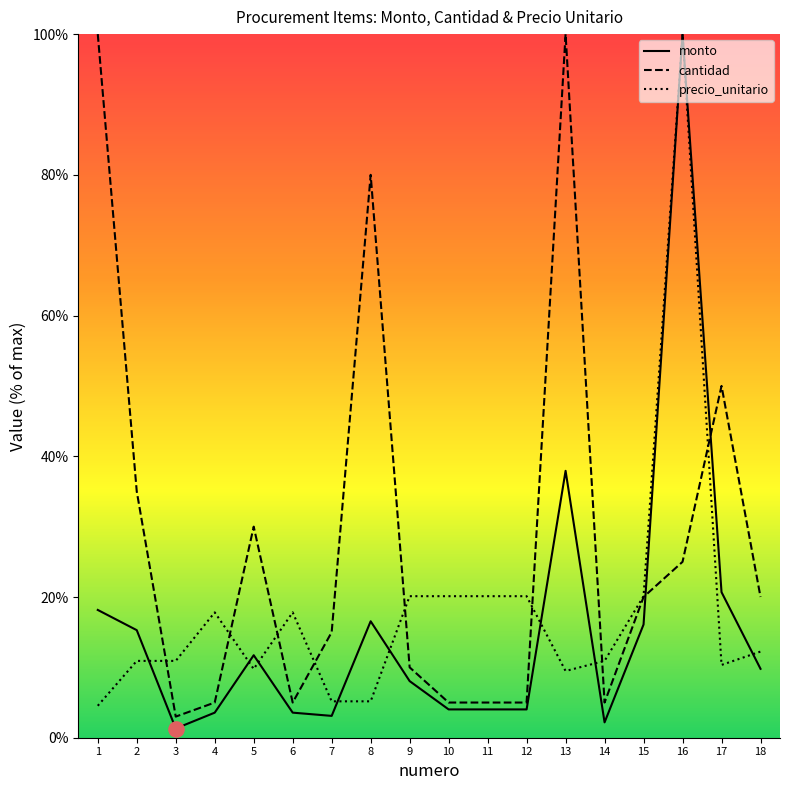

At how many categories does at least one series exceed 87?

3